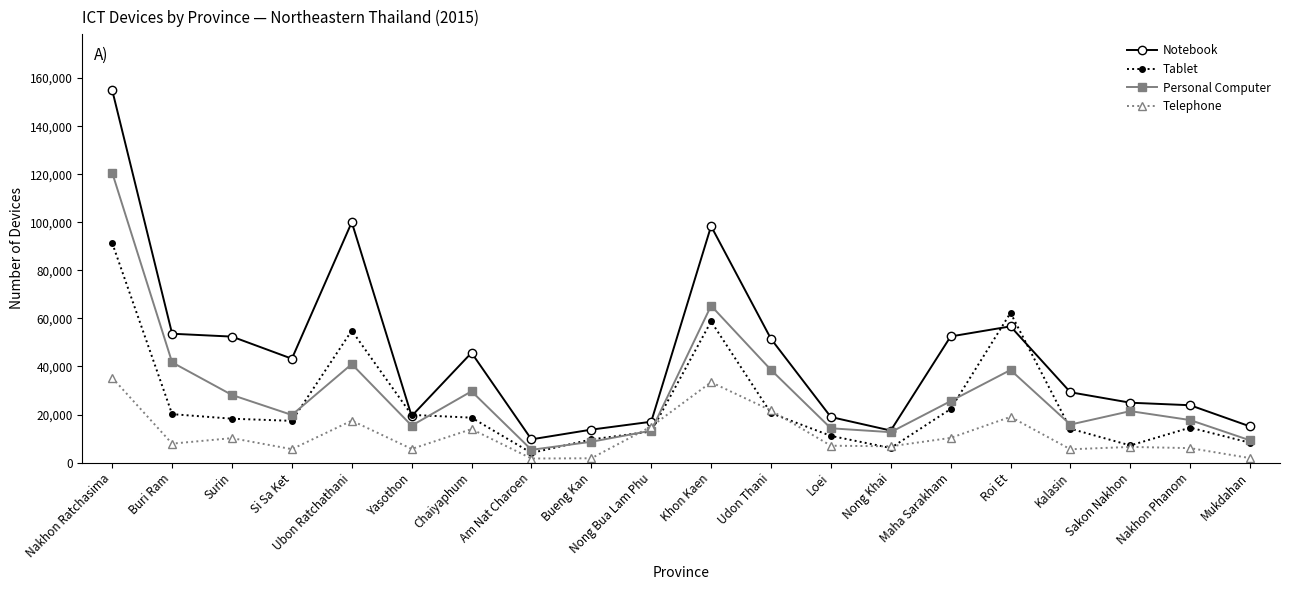

What is the minimum value for Personal Computer?

5322